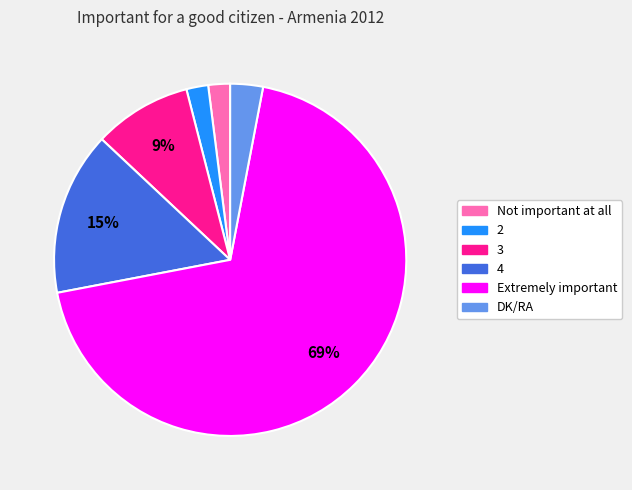

To the nearest percent, what is the difference between the largest and smallest slice percentages?

67%